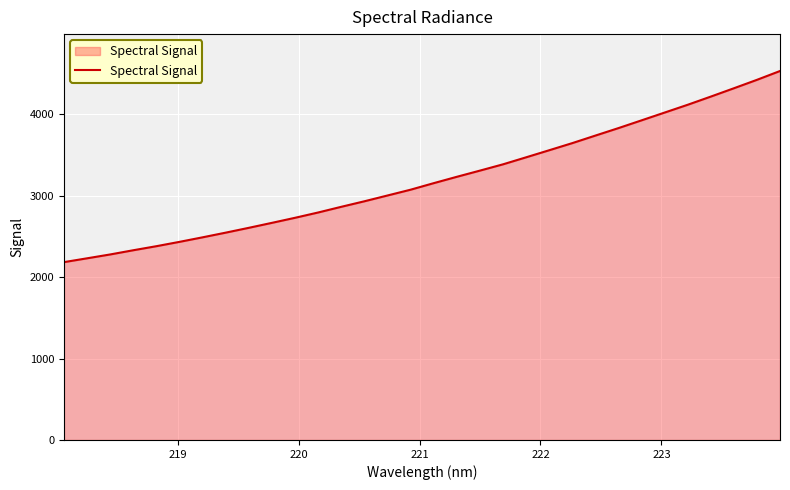

How many distinct data groups are displayed?

1